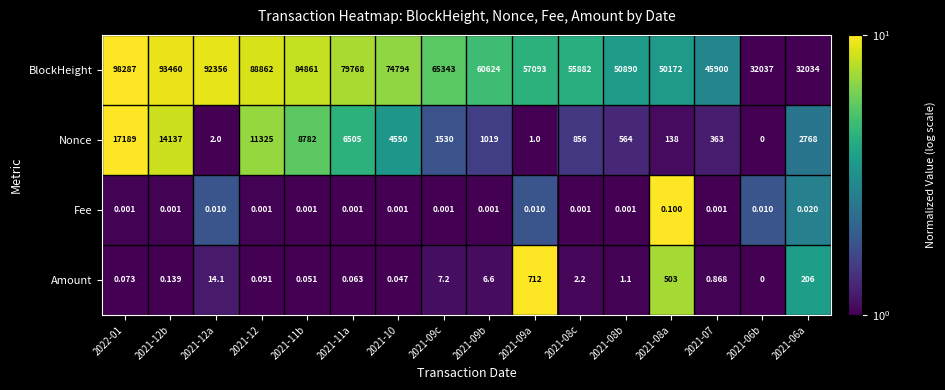

Which series has the largest range (max minus min)?

BlockHeight